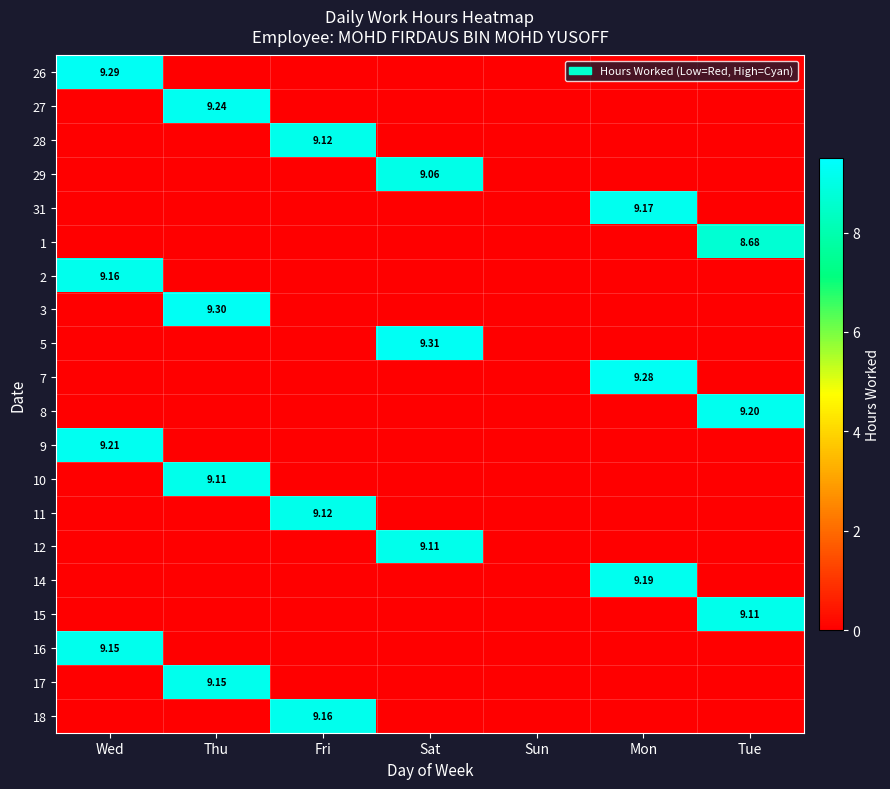

What is the spread (max minus min) of values at Sat?

9.3